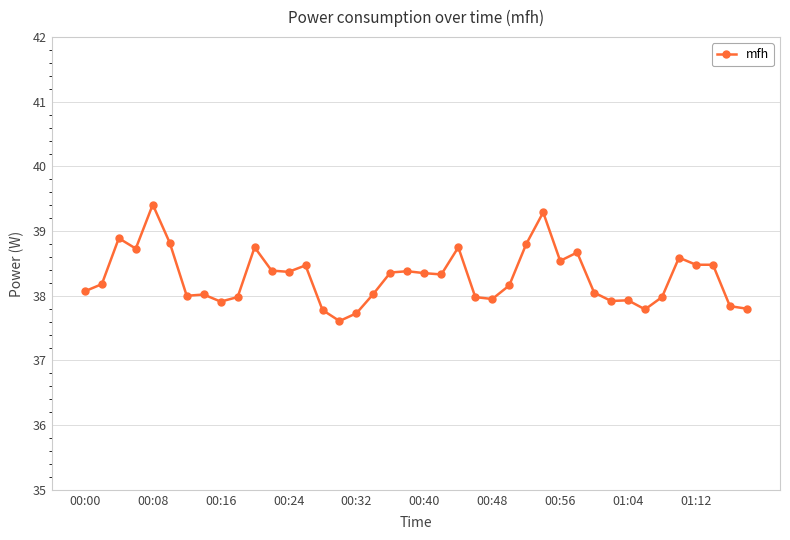

What is the difference between the maximum and second lowest values?

1.7